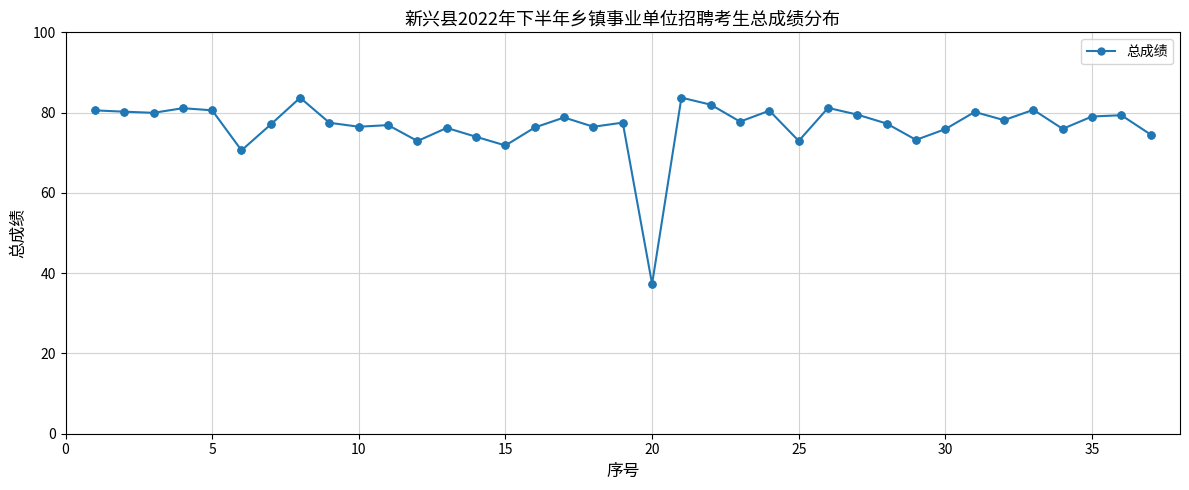

What is the value of the 12th point from the left?

72.9